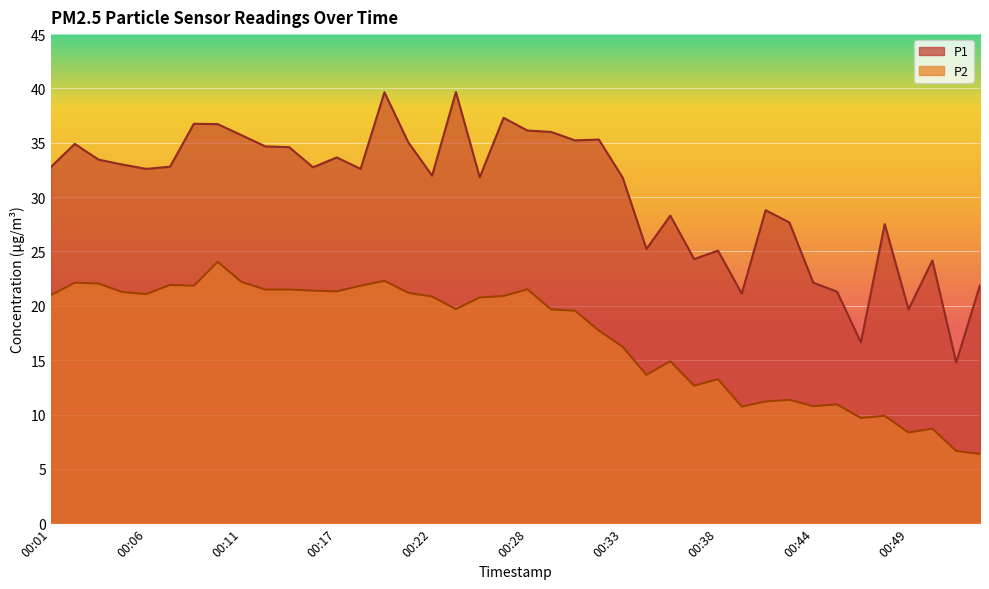

True or false: P2 and P1 cross at least once.

False